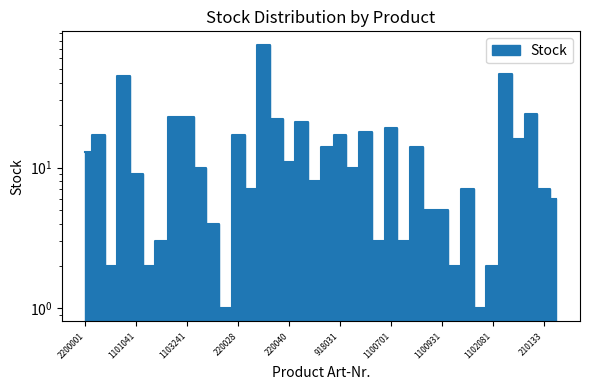

How many lines are shown in the chart?

1